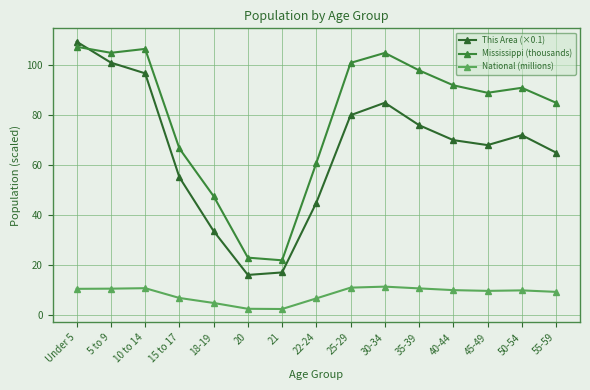

The National (millions) series shows 6.6 at 18-19. True or false?

False